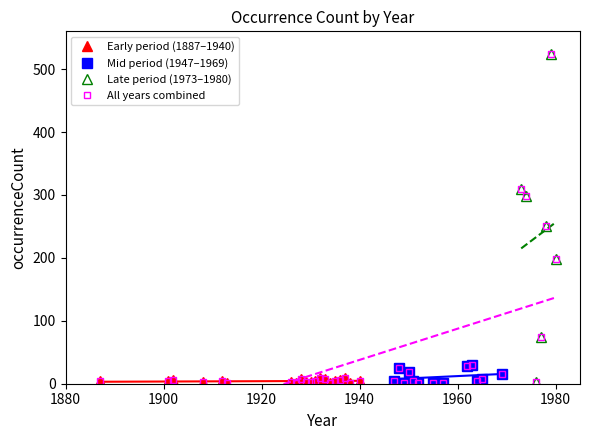

What is the value of the 1887-1950 occurrenceCount point at the 8th from the left?

1